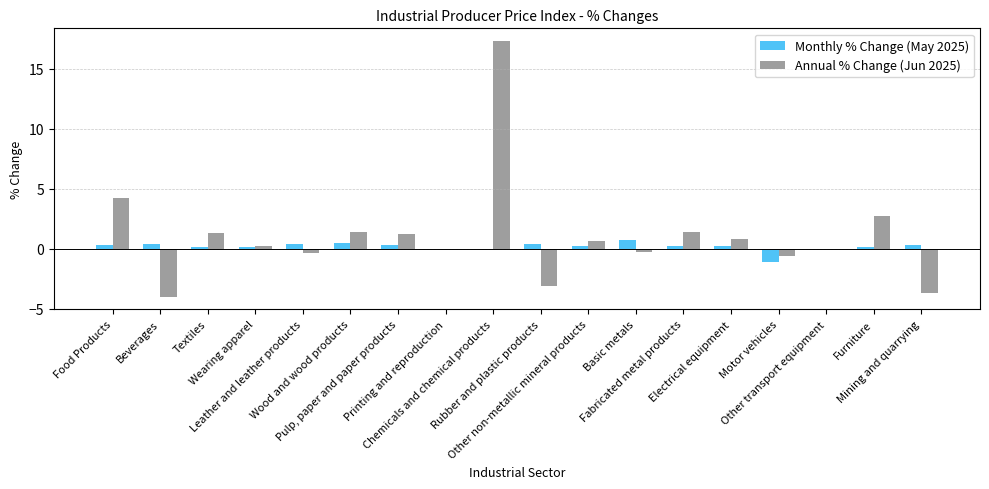

What is the maximum value shown in the chart?

17.3